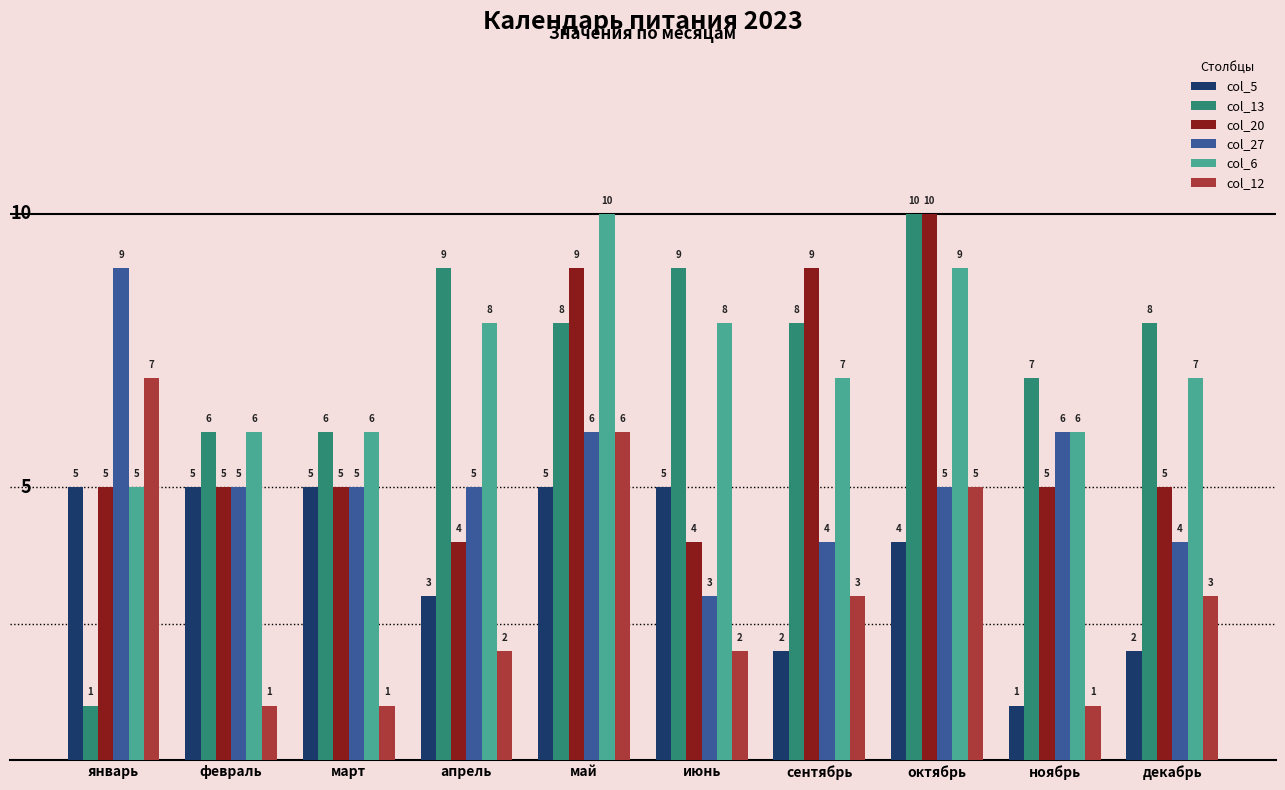

What is the difference between the maximum and minimum values in the col_27 series?

6